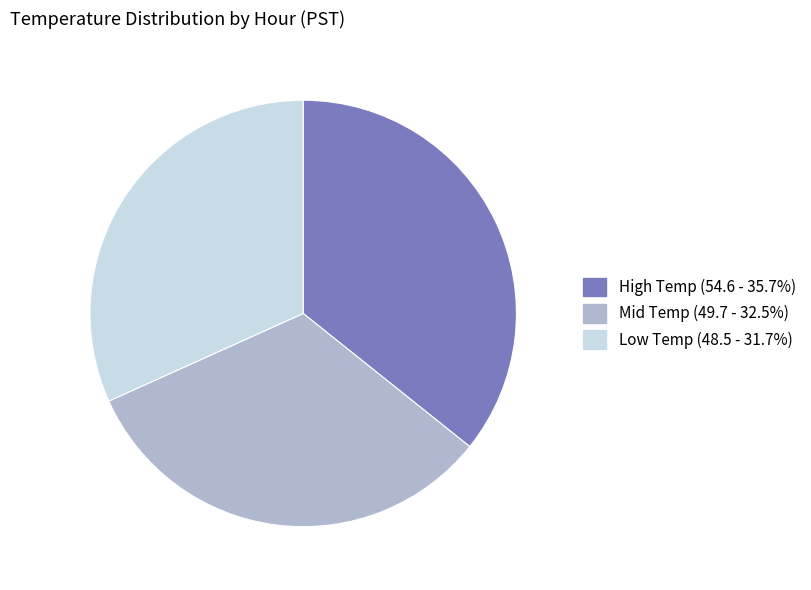

Does any single category account for the majority?

No